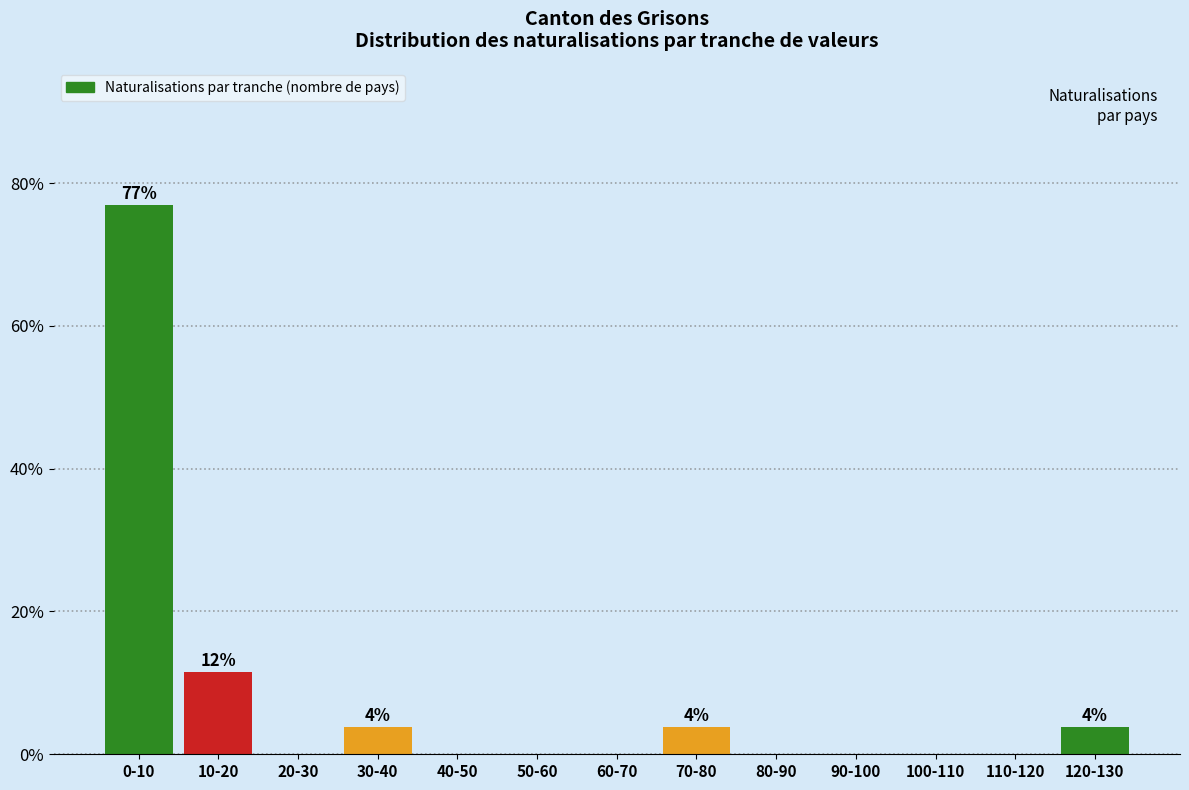

Reading left to right, list all the values displayed in this chart.

0-10=76.9	10-20=11.5	20-30=0.0	30-40=3.8	40-50=0.0	50-60=0.0	60-70=0.0	70-80=3.8	80-90=0.0	90-100=0.0	100-110=0.0	110-120=0.0	120-130=3.8